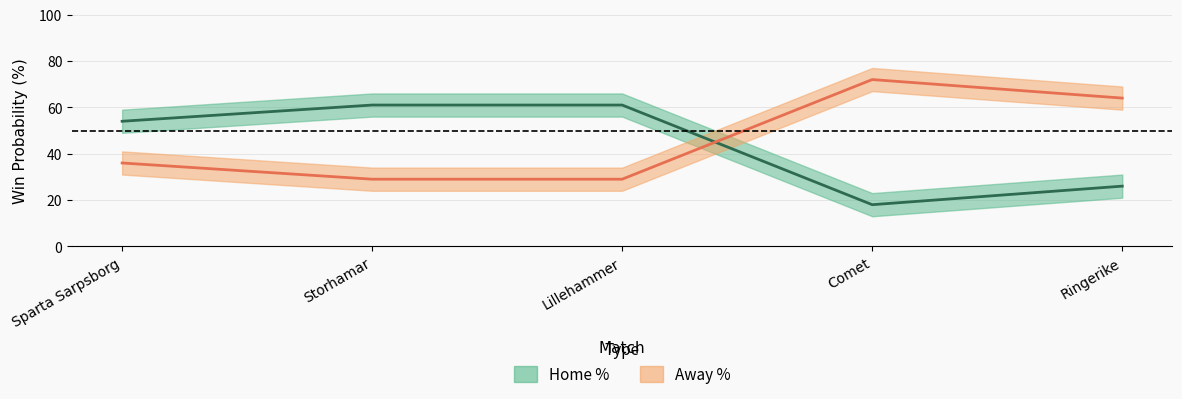

Where do away_pct and home_pct first cross each other?

Lillehammer and Comet